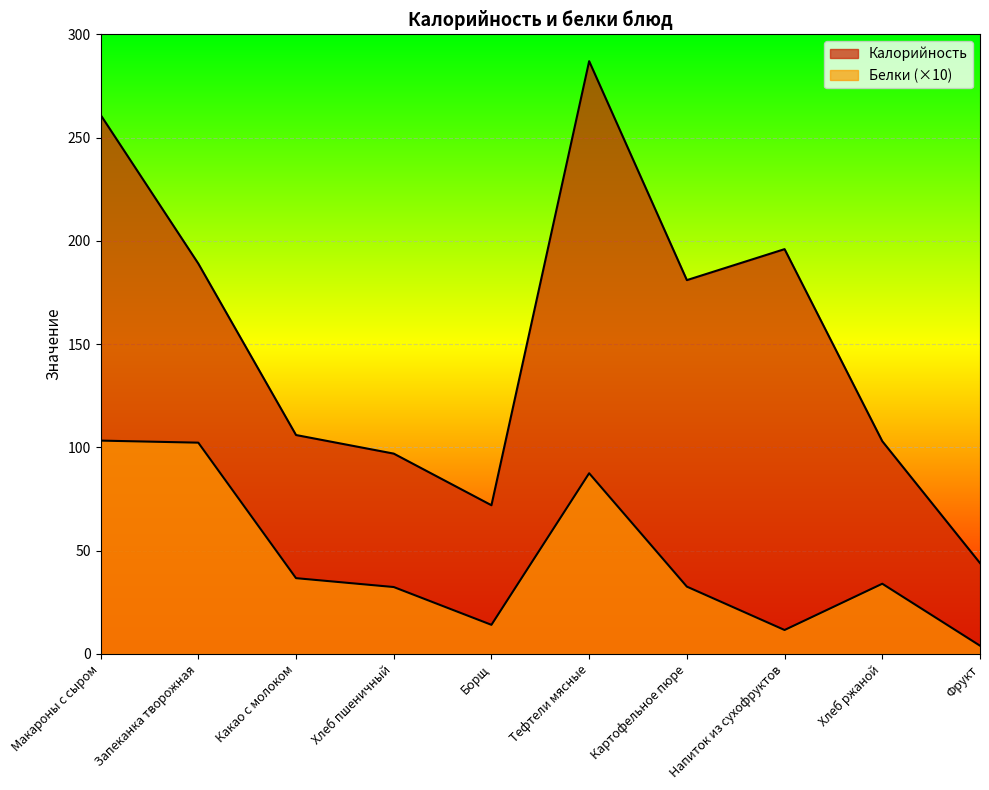

Does the chart display data point markers on the line(s)?

No